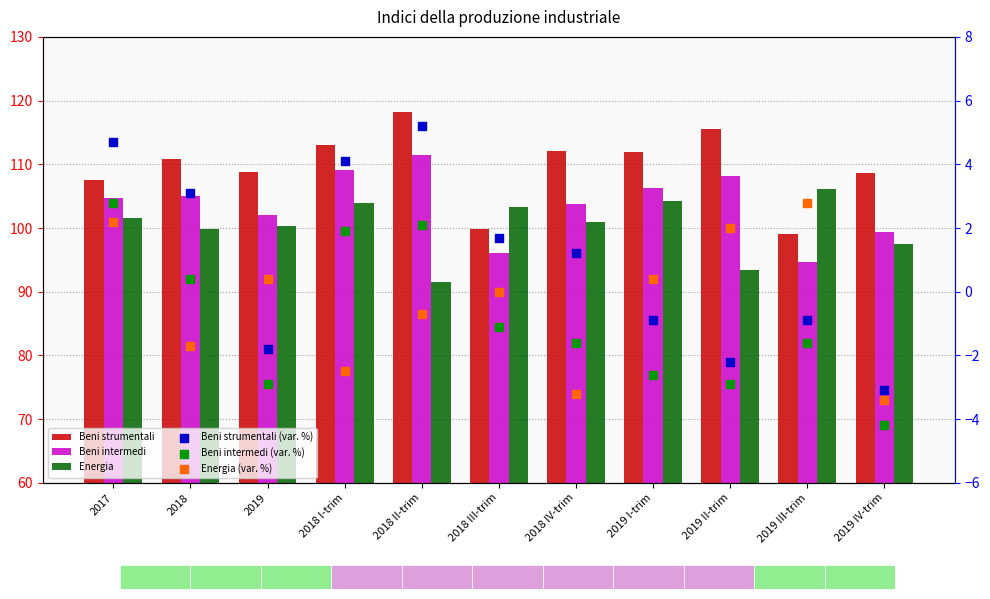

What are all the series names shown in the legend?

Beni strumentali, Beni intermedi, Energia, Beni strumentali (var. %), Beni intermedi (var. %), Energia (var. %)